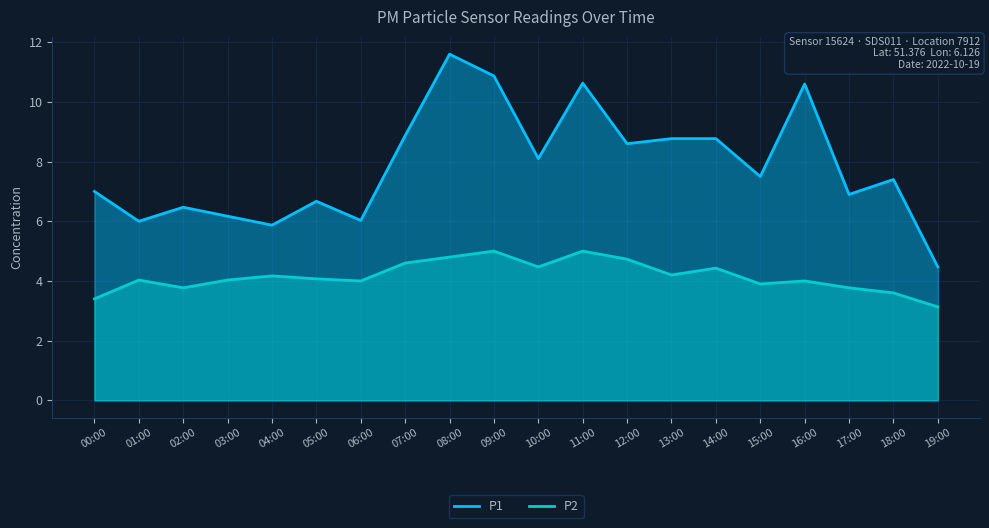

What is the minimum value for P1?

4.5